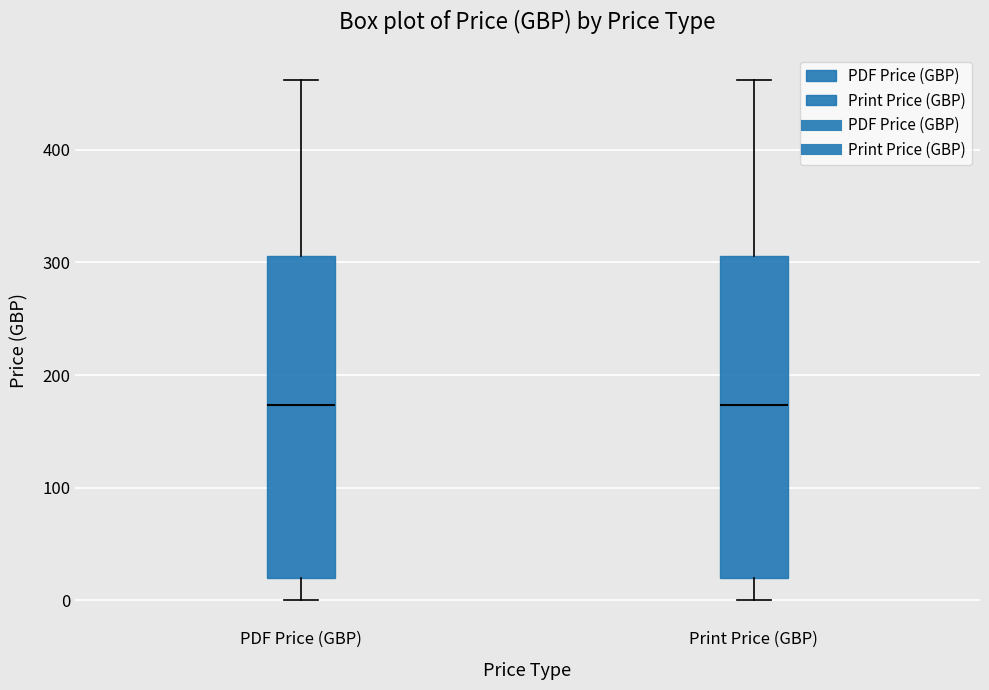

Reading left to right, read every box against the y-axis: the position of its median line, the range the box covers, and the ends of its whiskers. The values are not printed on the chart, so give them approximately, as read against the axis.

PDF Price (GBP): median 170, box 20 to 310, whiskers 0 to 460
Print Price (GBP): median 170, box 20 to 310, whiskers 0 to 460